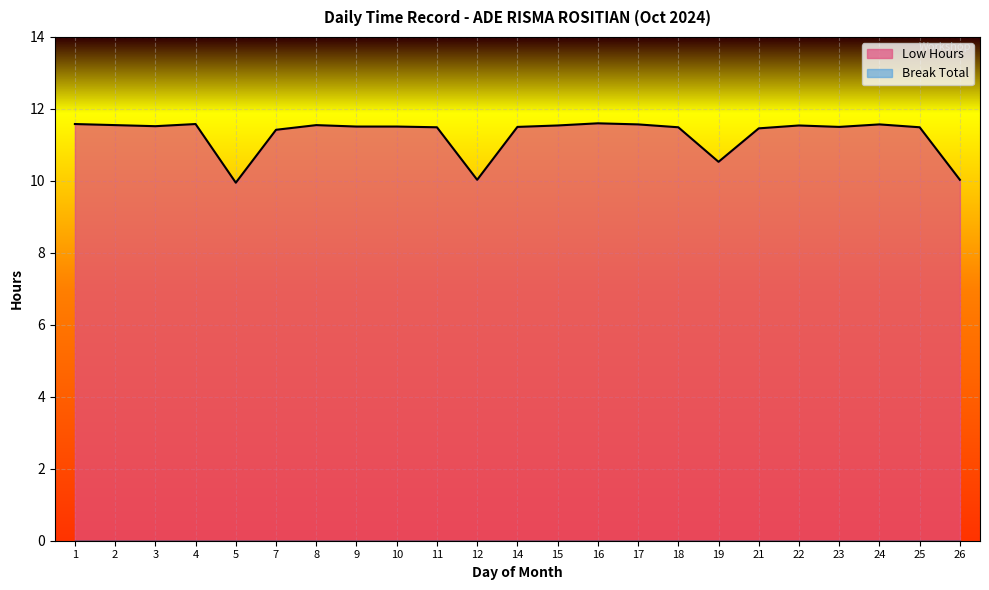

Rank the categories by value from highest to lowest.

16, 1, 4, 17, 24, 2, 8, 15, 22, 3, 9, 10, 14, 23, 11, 18, 25, 21, 7, 19, 12, 26, 5